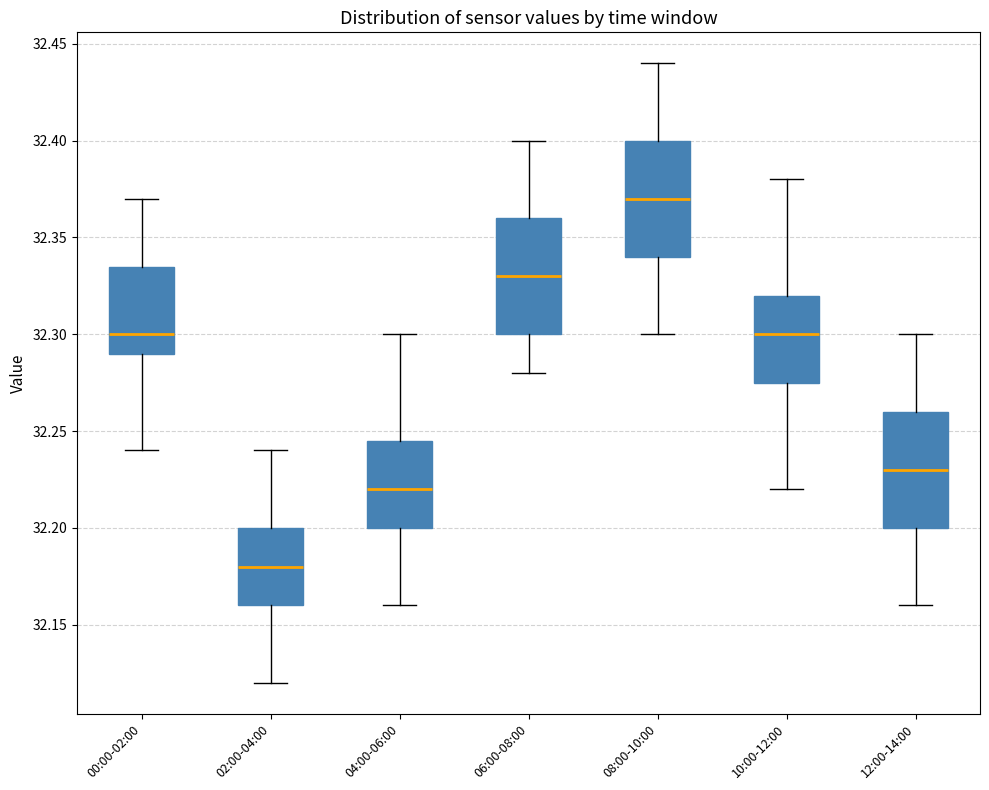

Where does the median line of the box for 06:00-08:00 sit on the y-axis? The values are not printed on the chart, so give them approximately, as read against the axis.

32.330